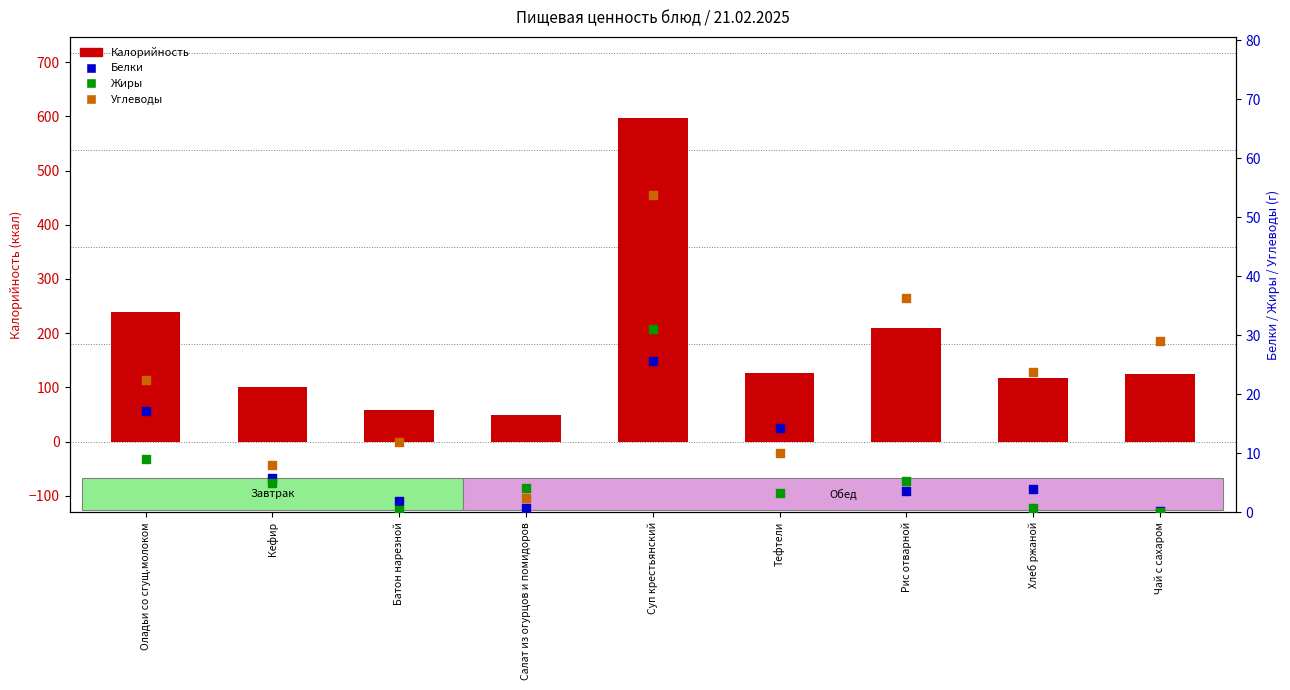

What are all the series names shown in the legend?

Калорийность, Белки, Жиры, Углеводы